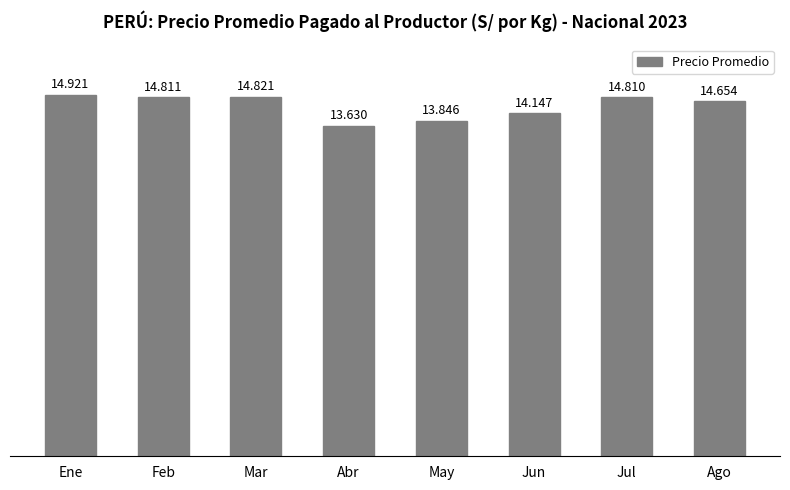

What is the maximum value shown in the chart?

14.9